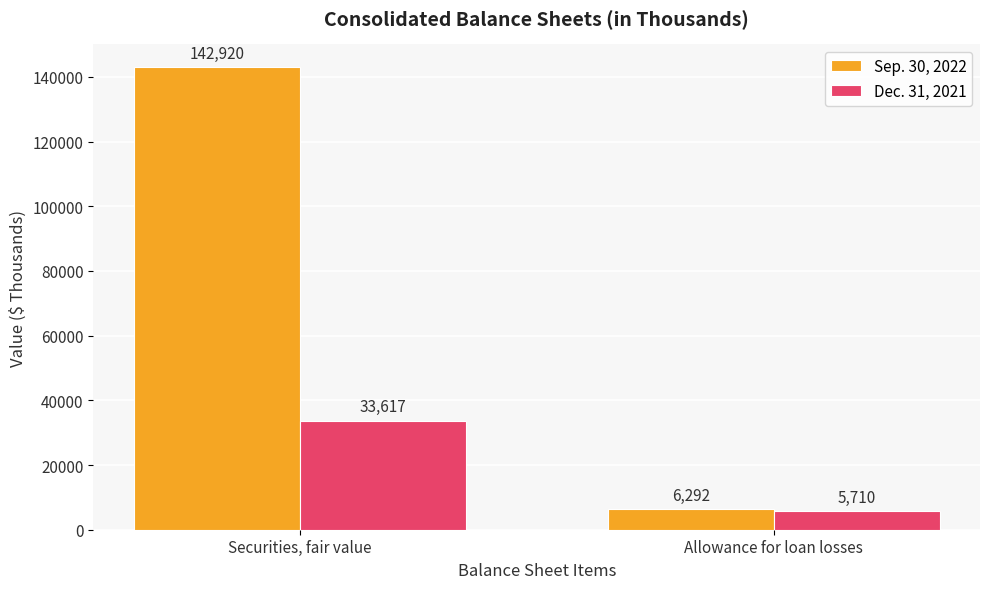

What is the minimum value shown in the chart?

5710